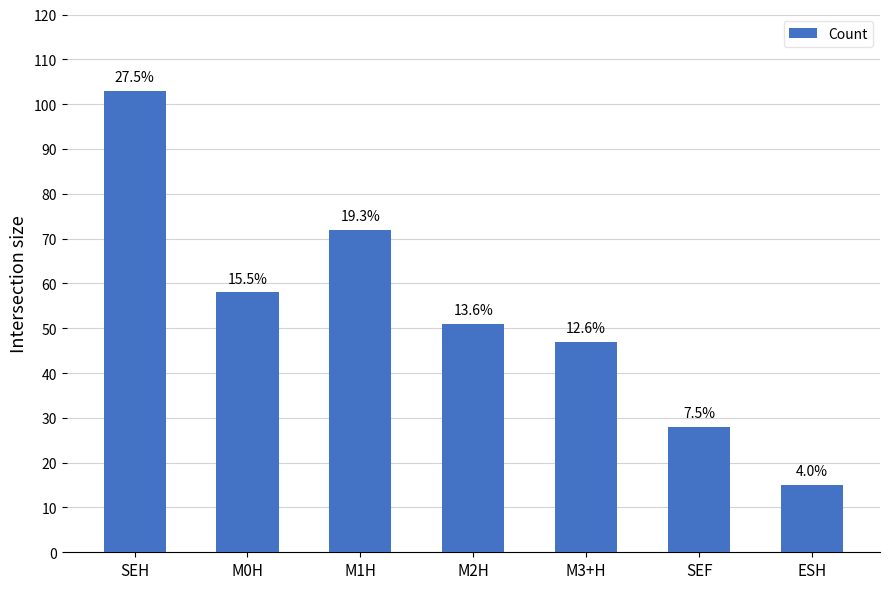

Does the chart contain any negative values?

No